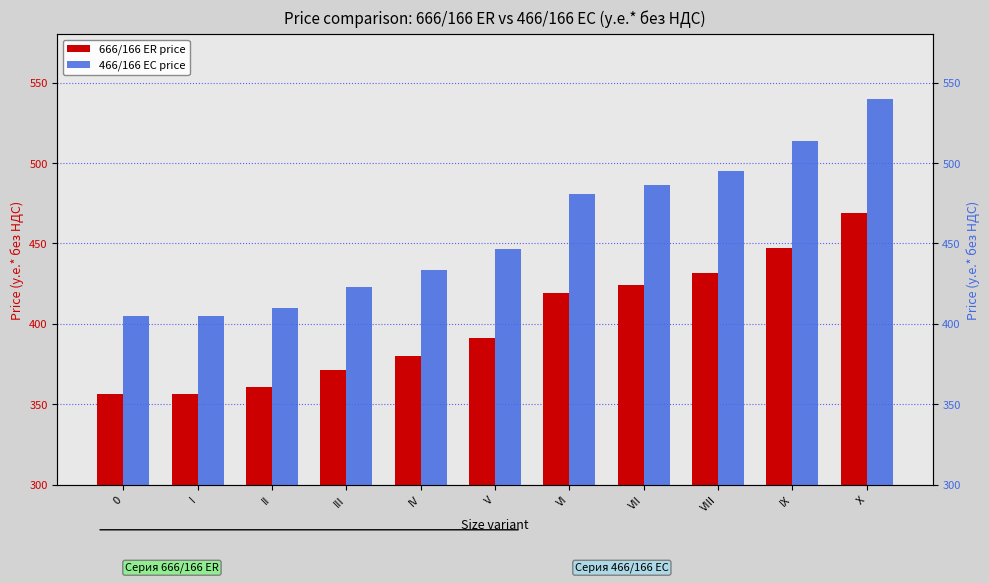

Reading left to right, transcribe all the data shown in this chart.

666/166 ER price: 0=356.3	I=356.3	II=360.8	III=371.6	IV=380.3	V=391.2	VI=419.5	VII=424.3	VIII=431.7	IX=447.0	X=468.9
466/166 EC price: 0=404.6	I=404.6	II=409.9	III=422.8	IV=433.6	V=446.7	VI=480.7	VII=486.2	VIII=495.2	IX=513.7	X=539.8